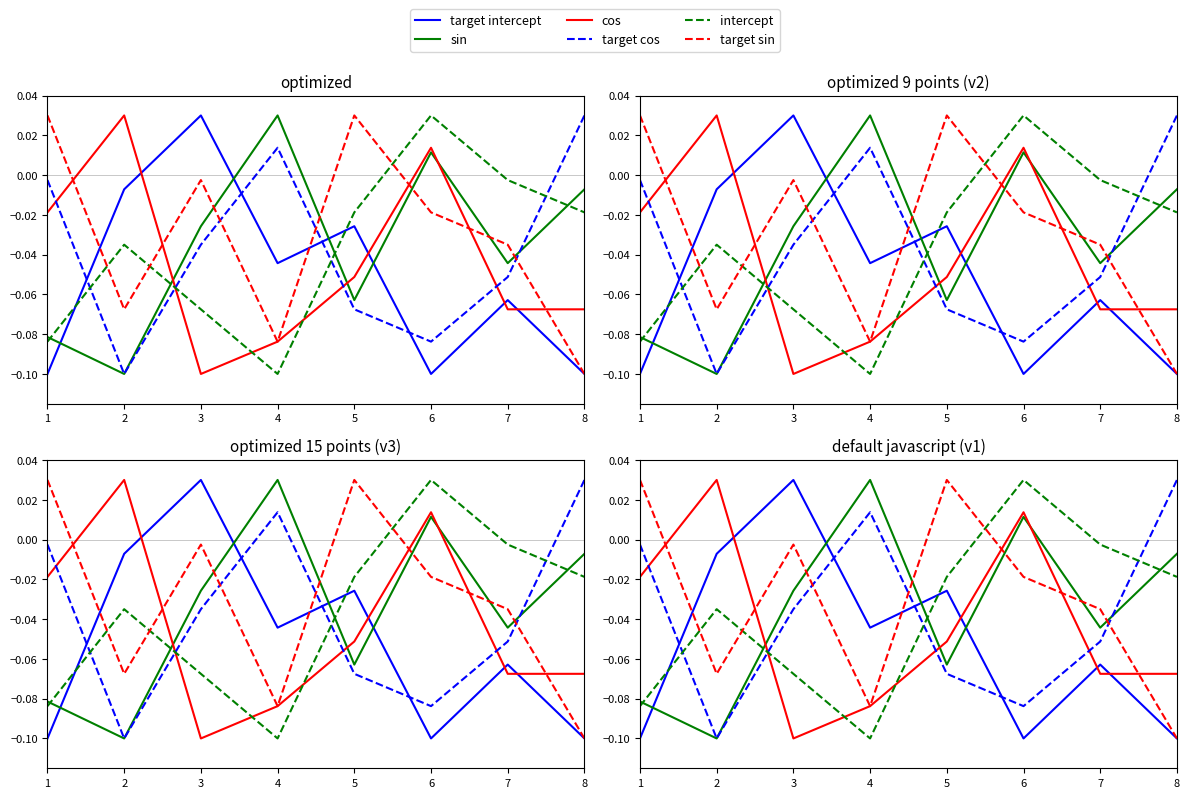

Which series has the largest total across all categories?

target sin